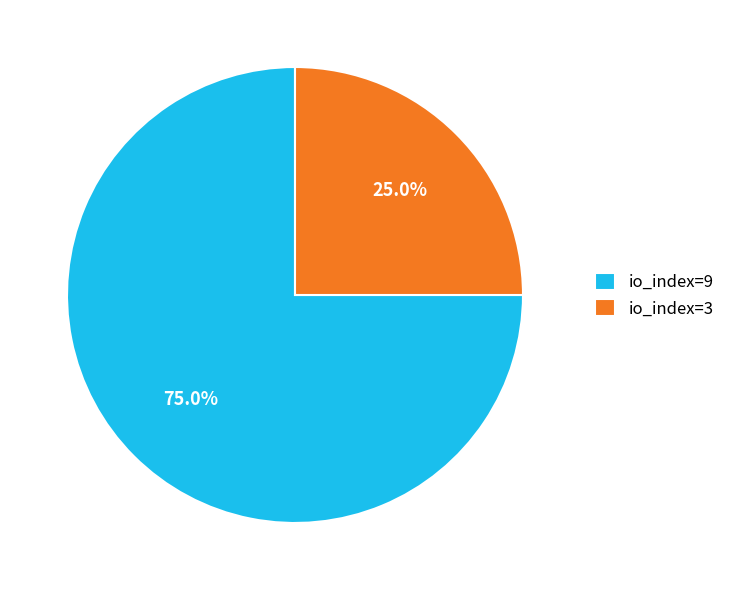

How many slices are in this pie chart?

2